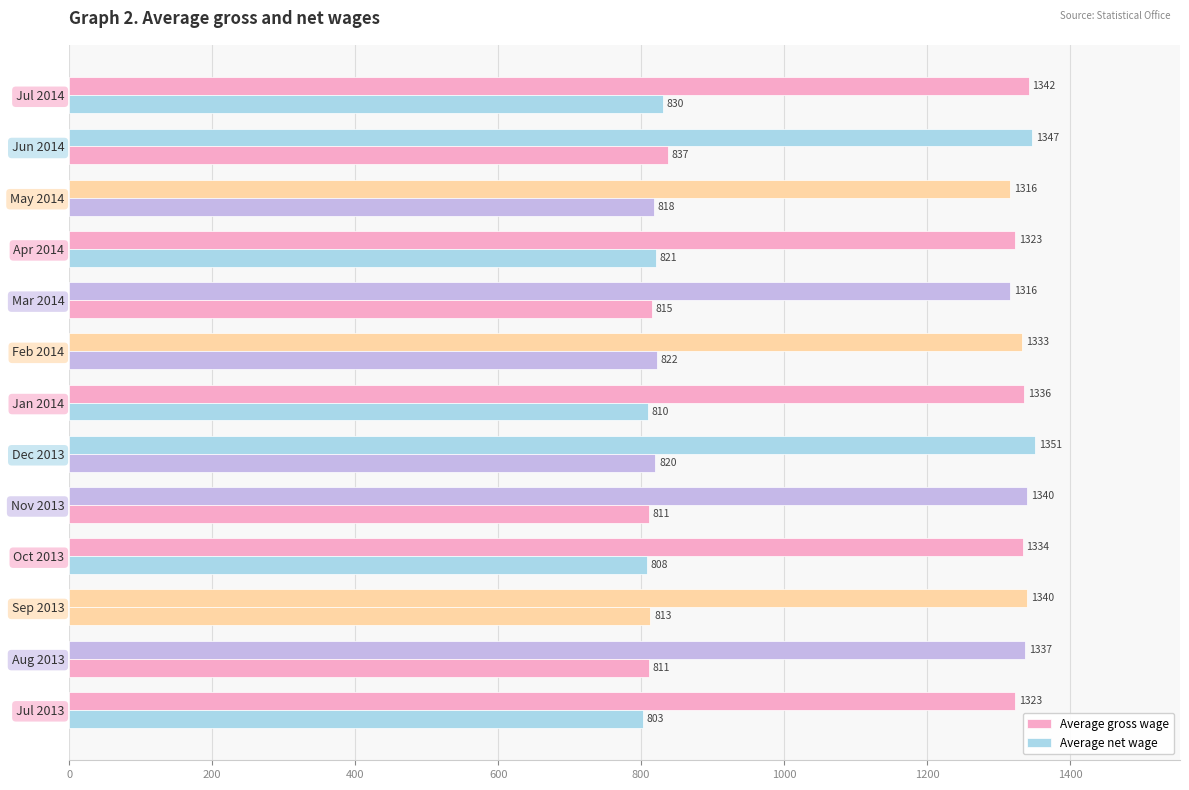

How many data points in Average gross wage are less than 1336?

6